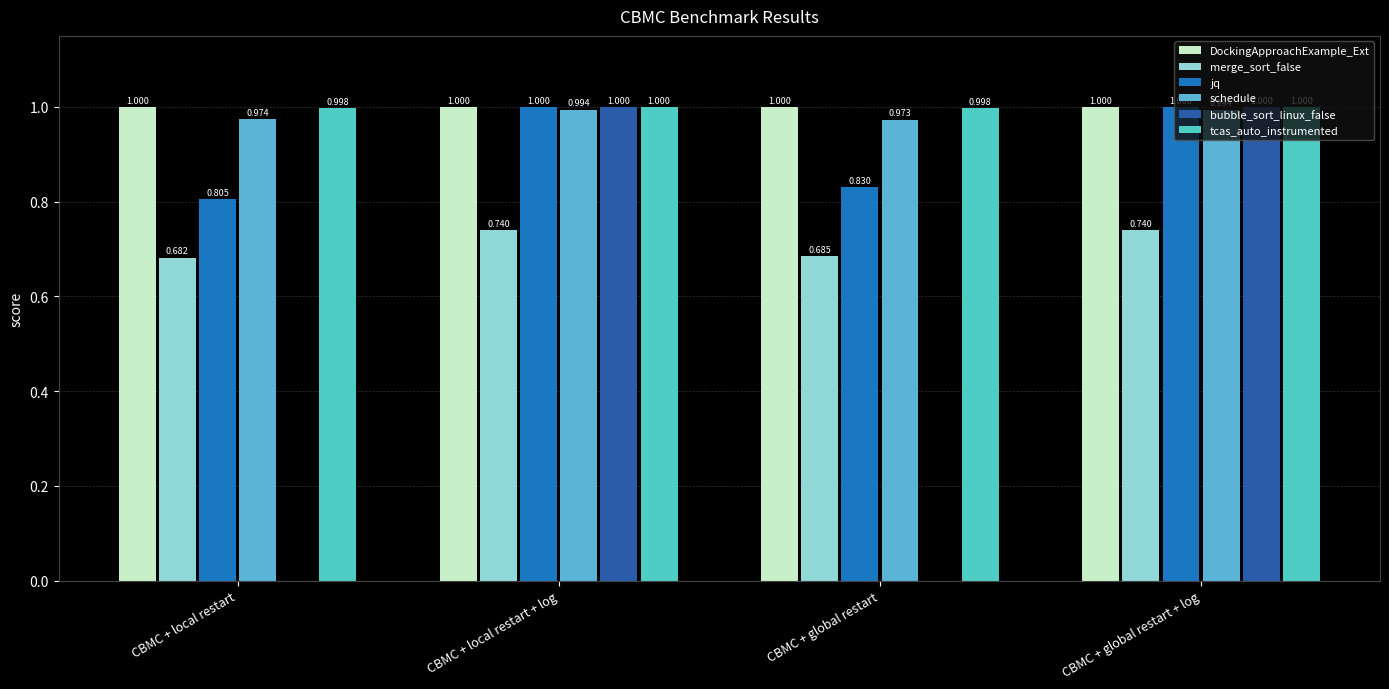

Is it true that merge_sort_false equals 1.1 at CBMC + global restart + log?

False